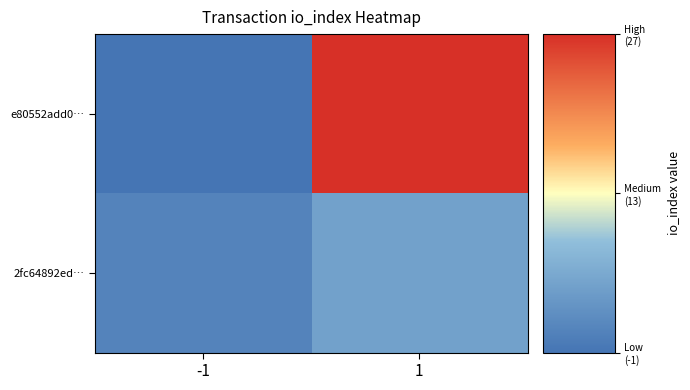

Which series has the largest total across all categories?

e80552add0…